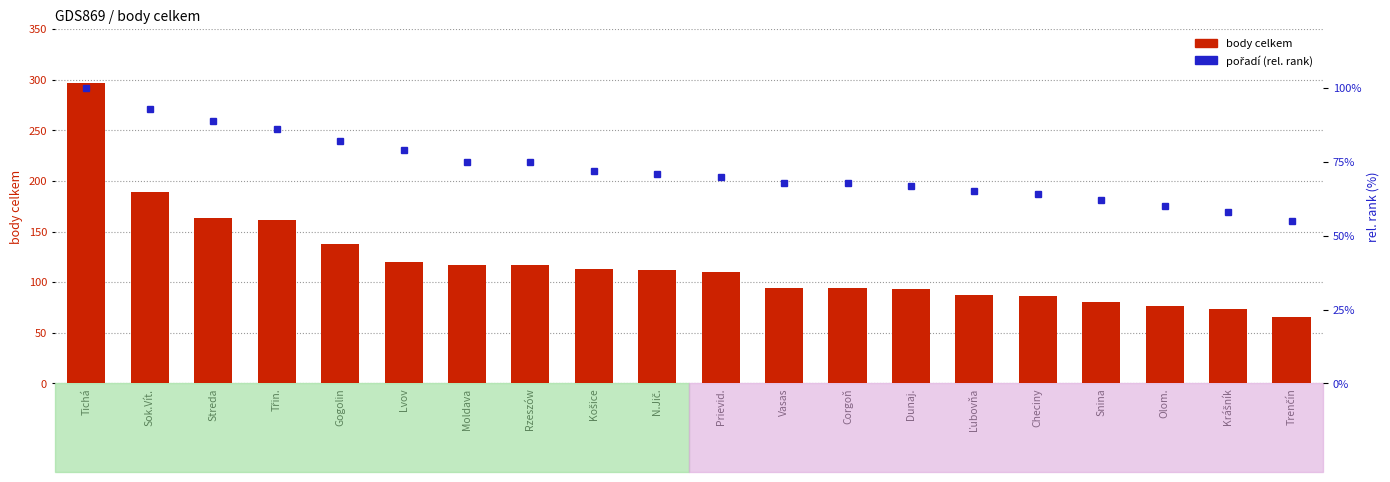

What is the average value of the body celkem series?

119